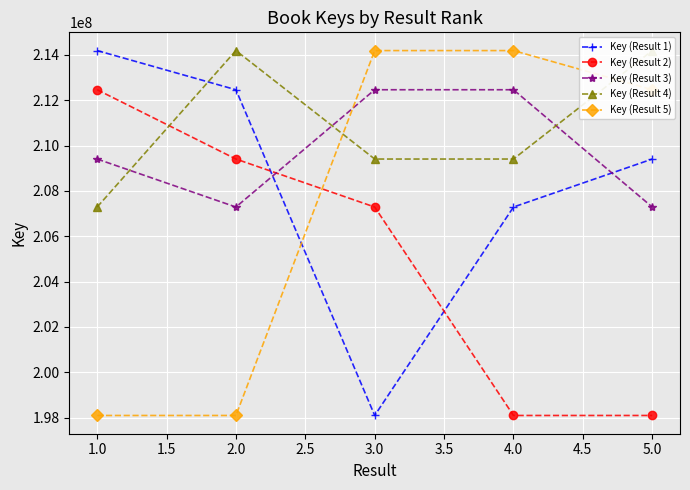

What is the approximate value of Key (Result 2) at 1.0, to the nearest 10?

212466290